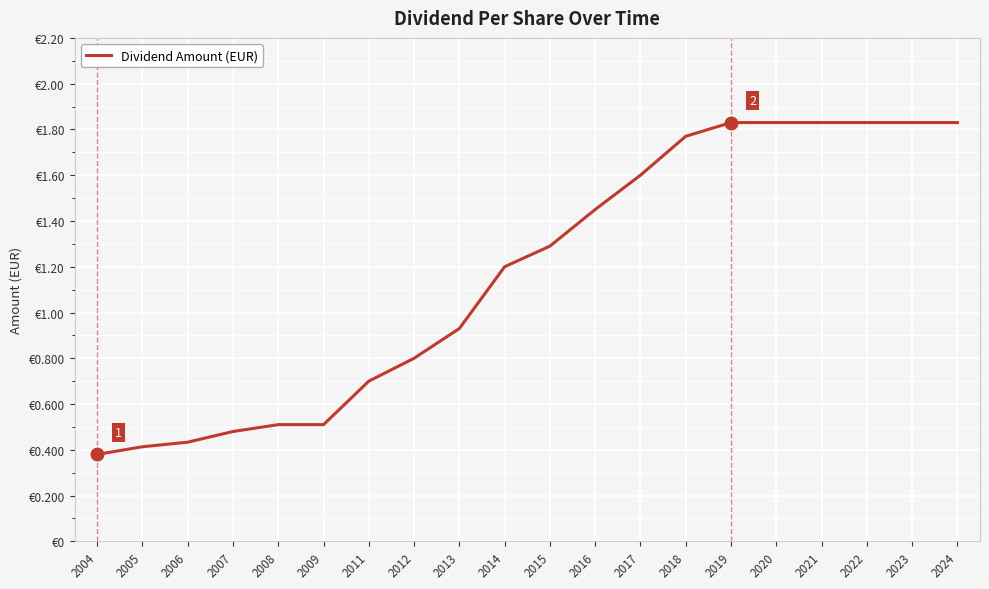

Does the chart display data point markers on the line(s)?

No